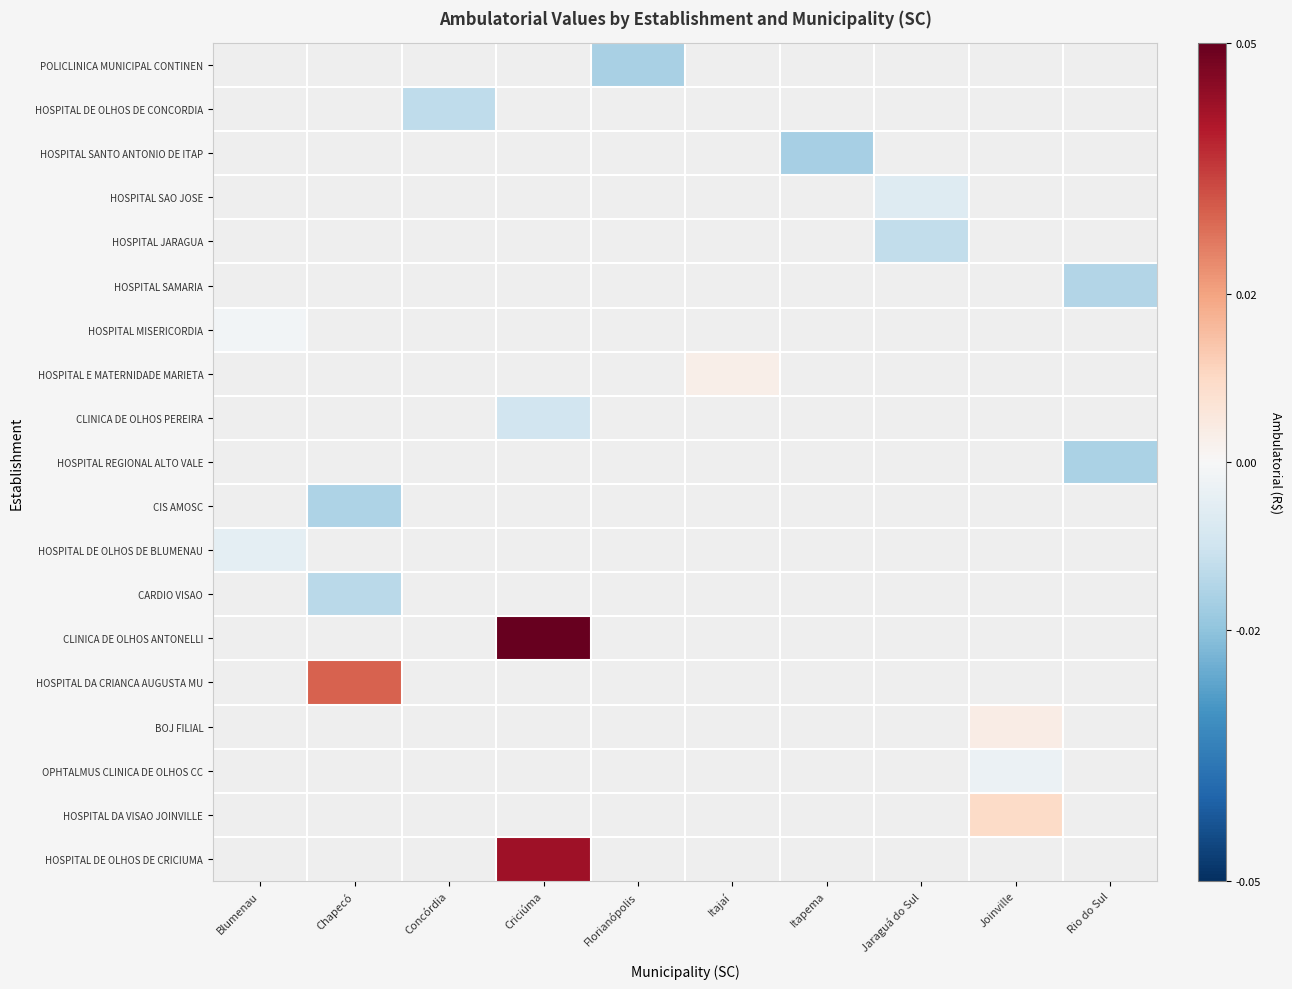

The HOSPITAL DE OLHOS DE CONCORDIA series shows 1 at Blumenau. True or false?

False